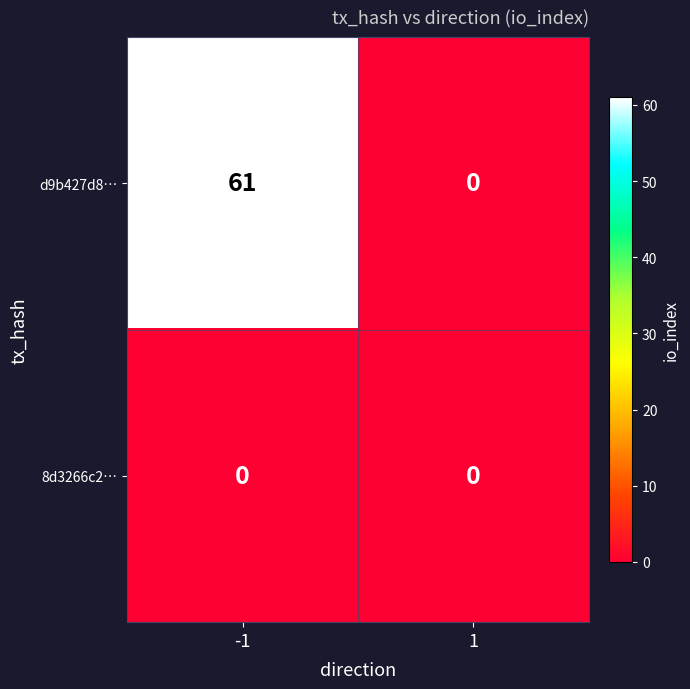

How many values in d9b427d8… are above zero?

1